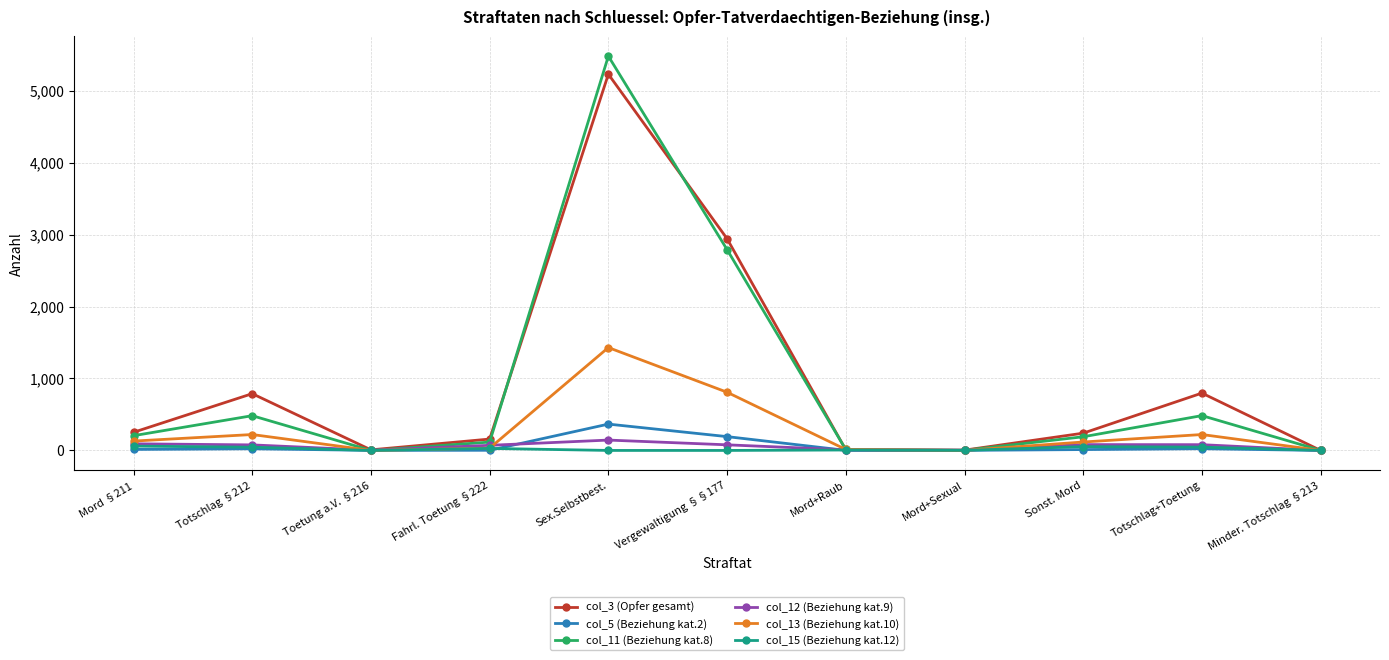

In col_12 (Beziehung kat.9), how many points are higher than both neighbors (excluding endpoints)?

2